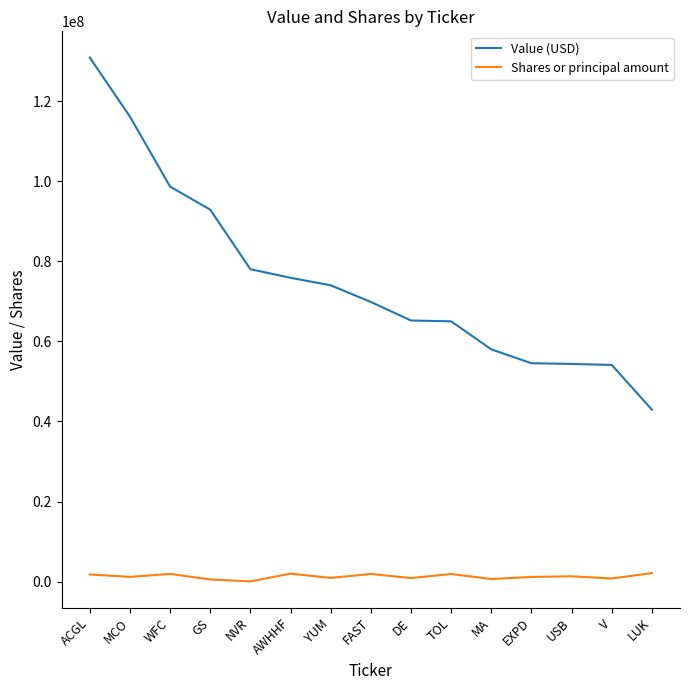

True or false: Shares or principal amount has more than 1 points higher than both neighbors.

True